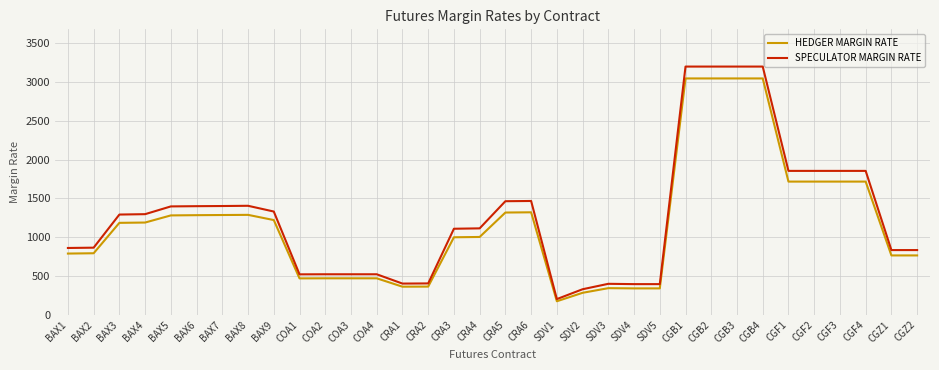

Which series changed the most between BAX1 and SDV2?

SPECULATOR MARGIN RATE